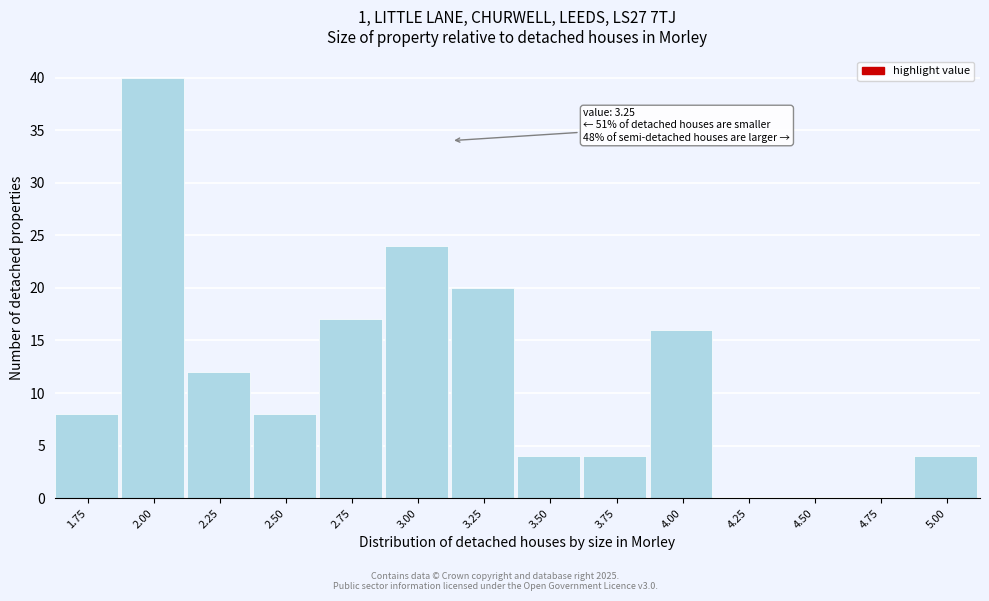

Reading left to right, list all the values displayed in this chart.

1.75=8	2.00=40	2.25=12	2.50=8	2.75=17	3.00=24	3.25=20	3.50=4	3.75=4	4.00=16	4.25=0	4.50=0	4.75=0	5.00=4